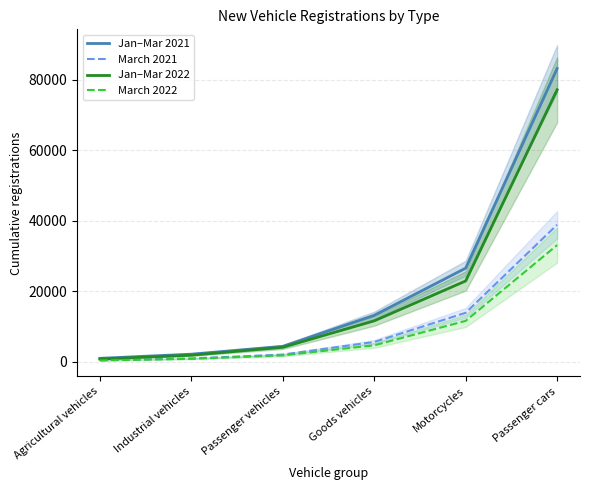

What position from the left is Industrial vehicles?

2